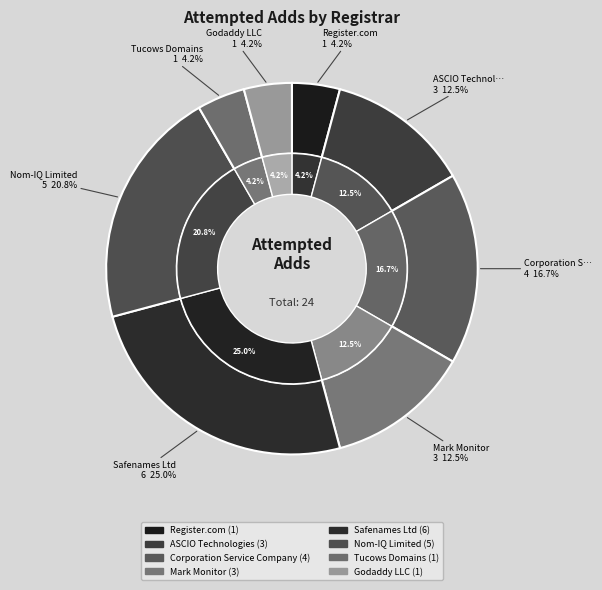

Count the number of slices in the pie.

8